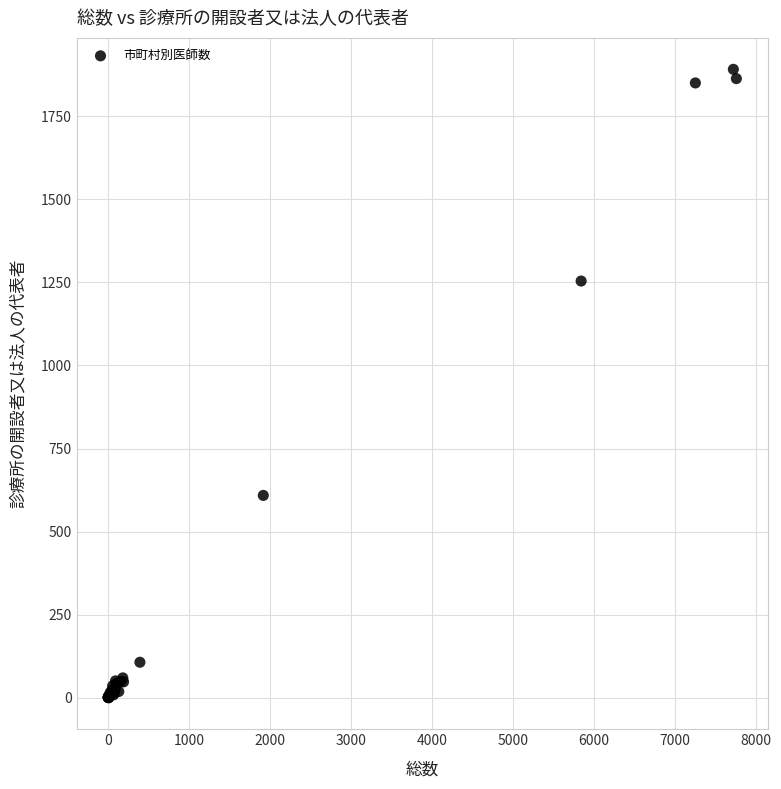

What Y value in the scatter plot is closest to 945?

1254